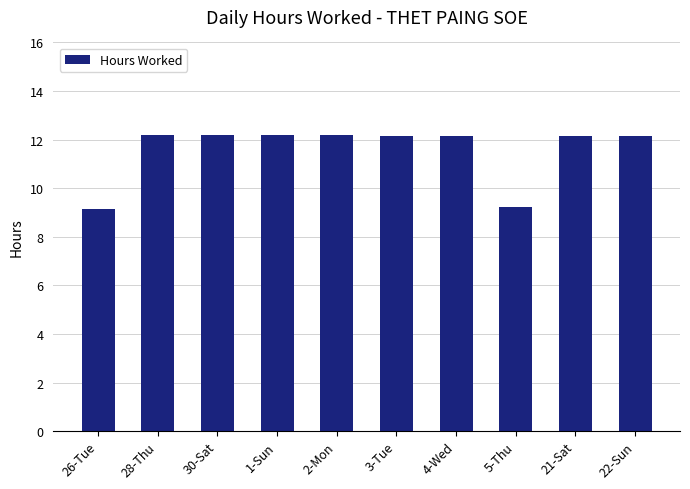

What is the label of the 10th bar from the left?

22-Sun